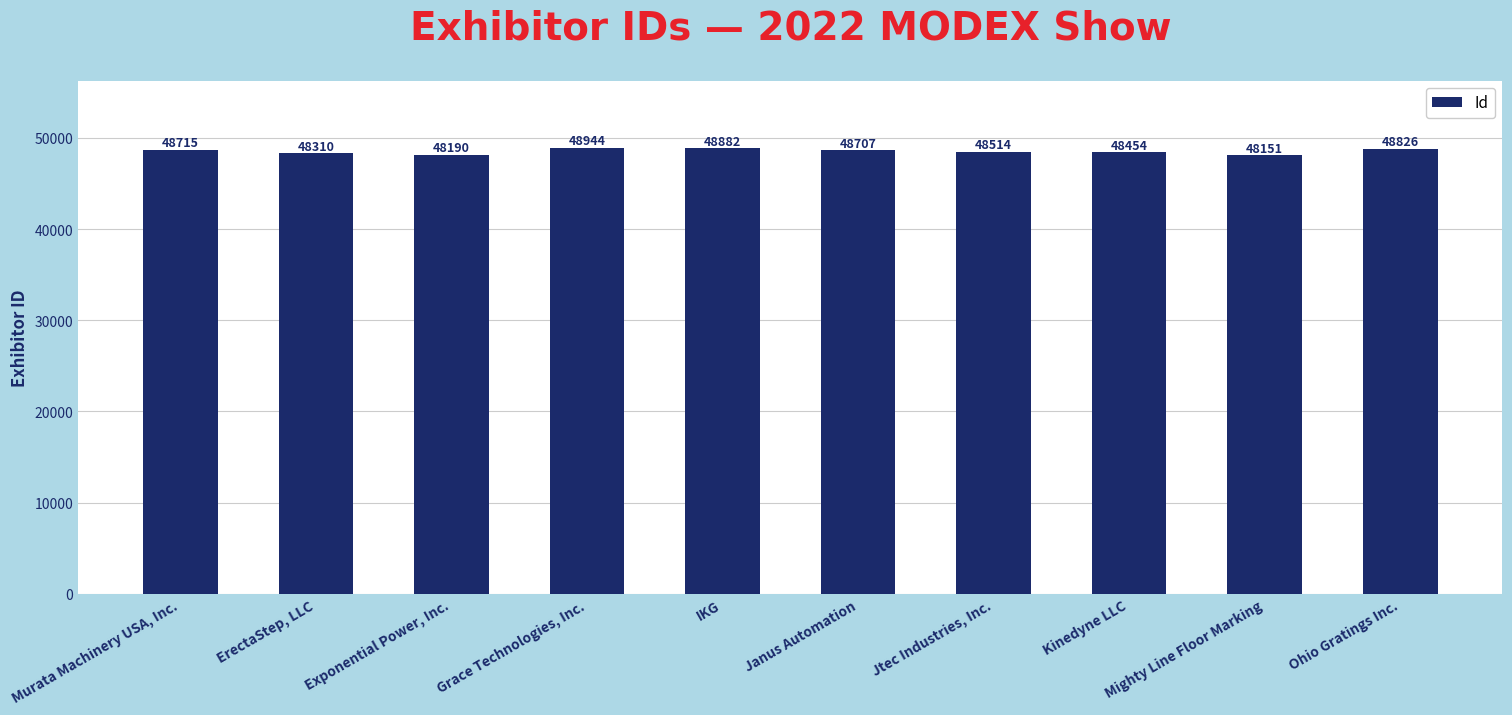

What is the label of the 2nd bar from the left?

ErectaStep, LLC